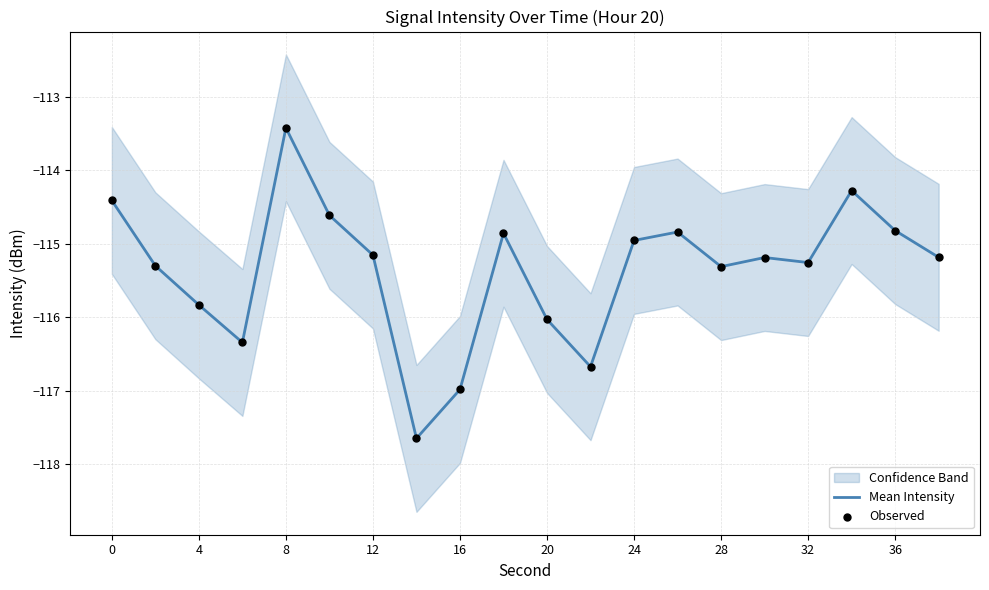

What is the minimum value for Mean Intensity?

-117.6